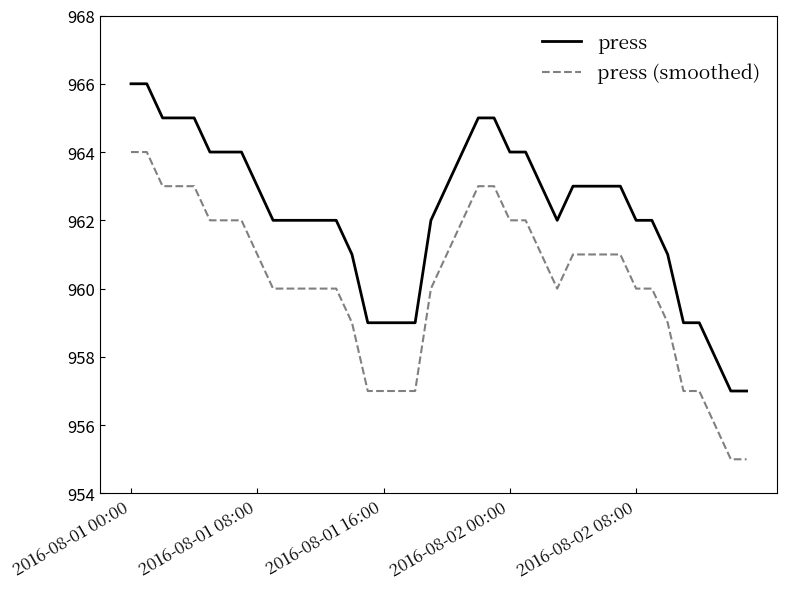

True or false: press (smoothed) and press intersect in this chart.

False